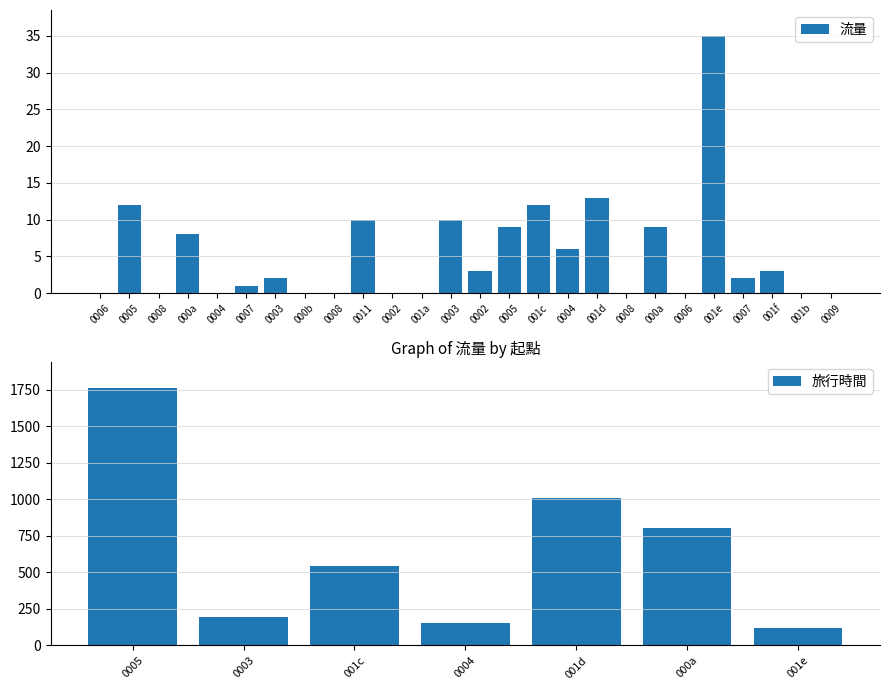

List the labels in order of value, smallest first.

0006, 0008, 0004, 000b, 0008, 0002, 001a, 0008, 0006, 001b, 0009, 0007, 0003, 0007, 0002, 001f, 0004, 000a, 0005, 000a, 0011, 0003, 0005, 001c, 001d, 001e